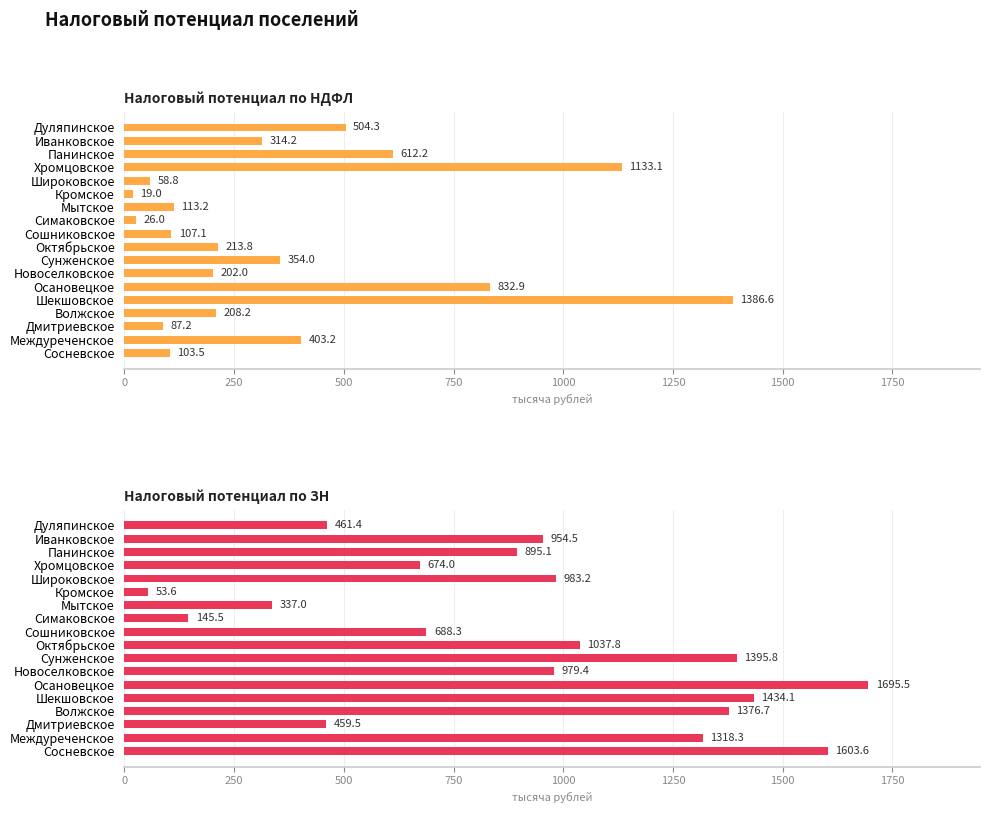

What is the difference between the maximum and minimum values in the Налоговый потенциал по НДФЛ series?

1367.6